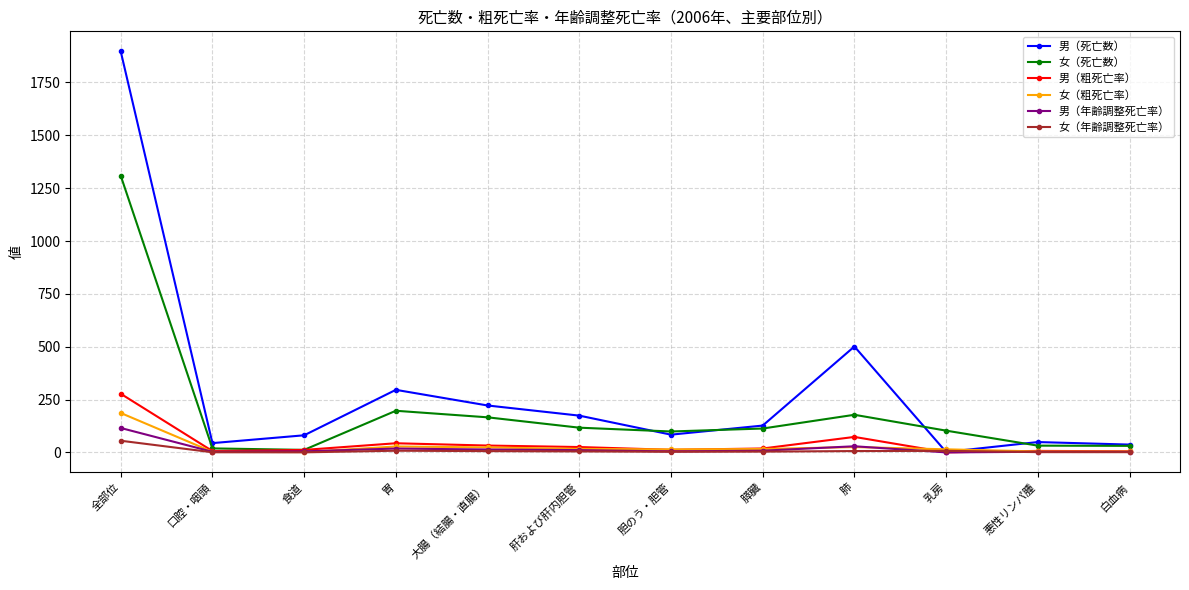

At which label does 男（死亡数） reach its minimum?

乳房